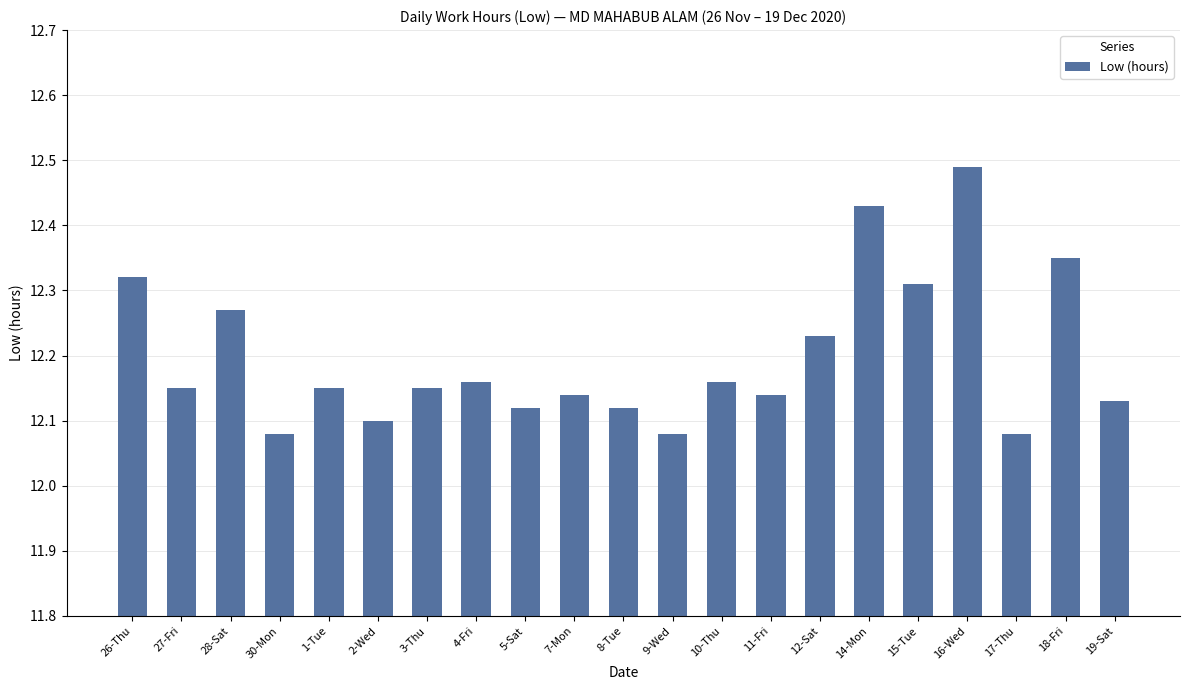

Count the values in the range 12 to 13.

21